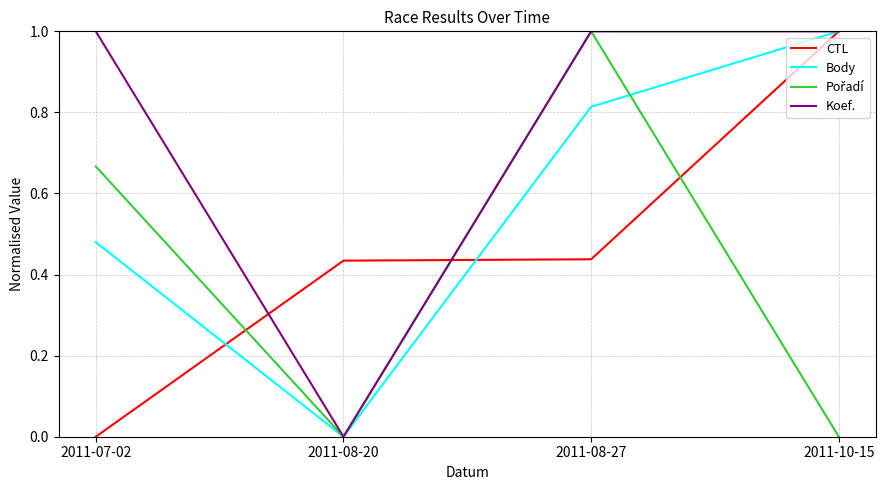

What position from the left is 2011-07-02?

1